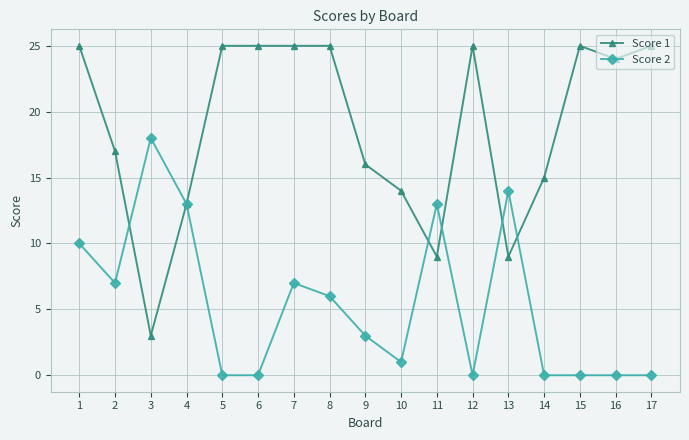

Which series changed the most between 3 and 15?

Score 1